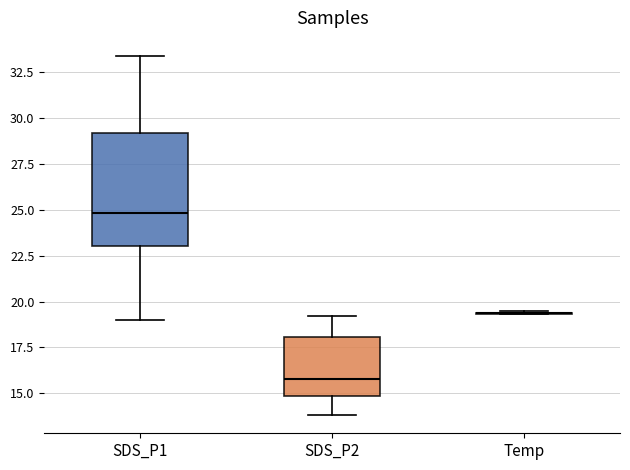

Which box is the tallest, from its lower edge to its upper edge?

SDS_P1